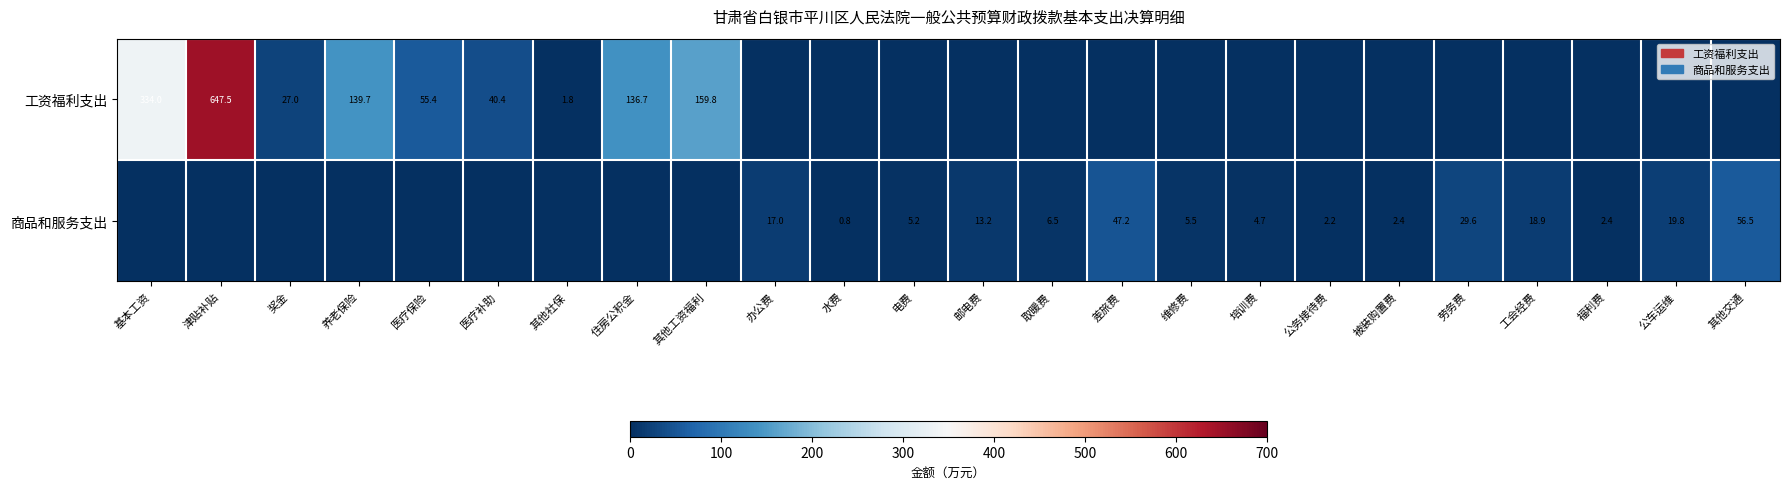

Which category has the highest value across all series?

津贴补贴